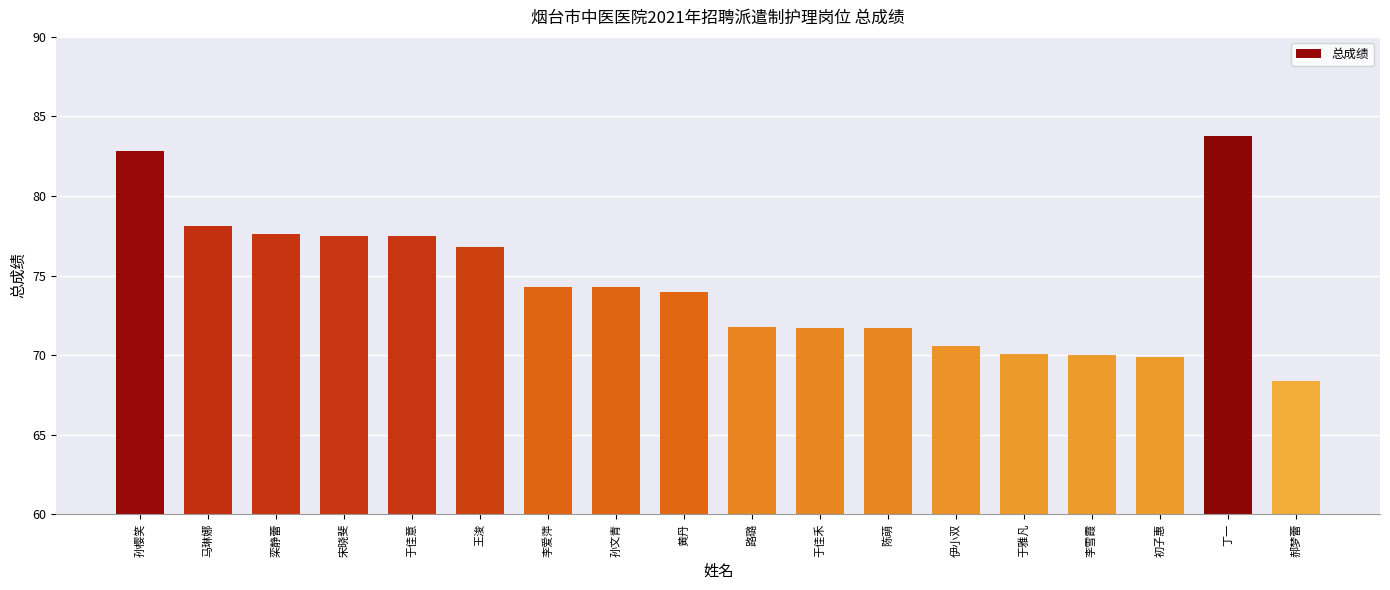

What is the difference between the maximum and second lowest values?

13.9